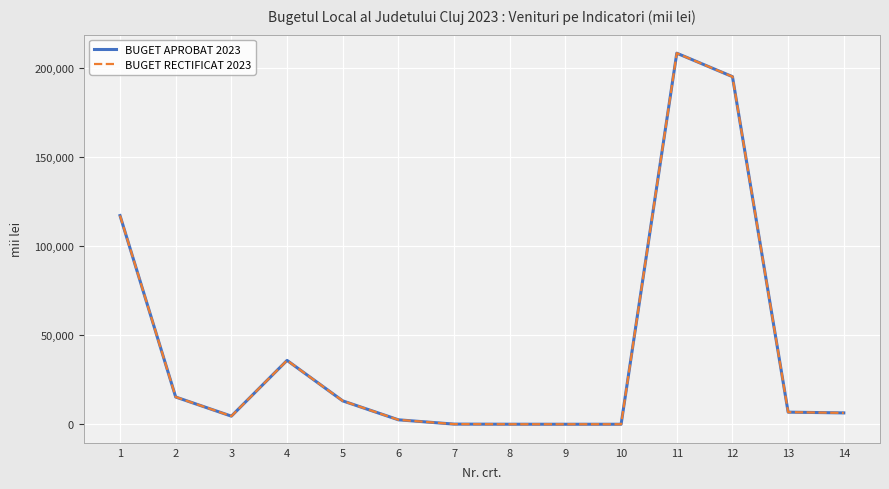

The value of BUGET RECTIFICAT 2023 at 1 is 117185.5. True or false?

True